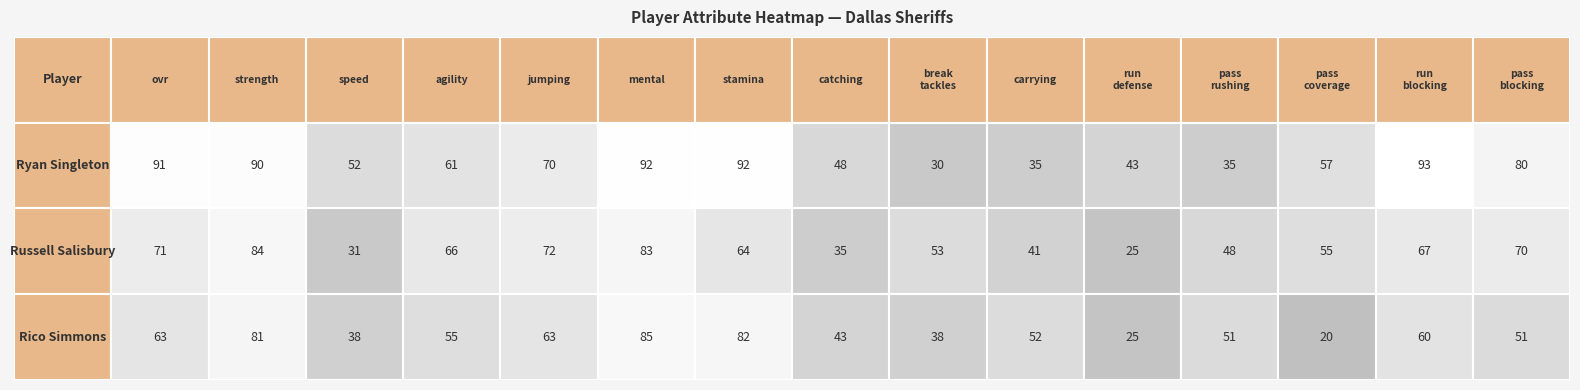

True or false: Rico Simmons has a value of 24 at 8.

False